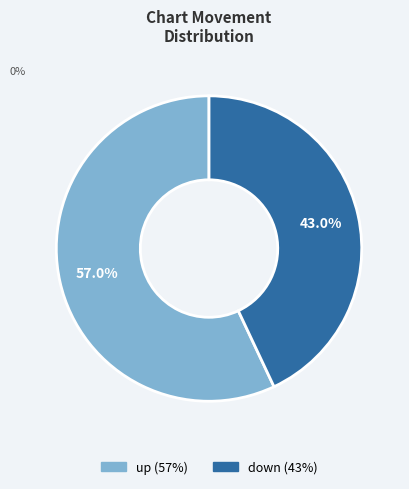

Is it true that down is 37% of the pie?

False